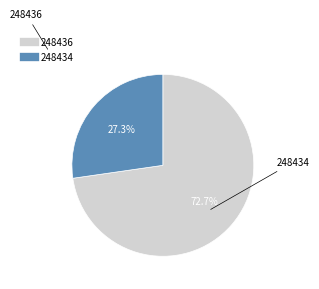

To the nearest percent, what is the average slice percentage?

50%